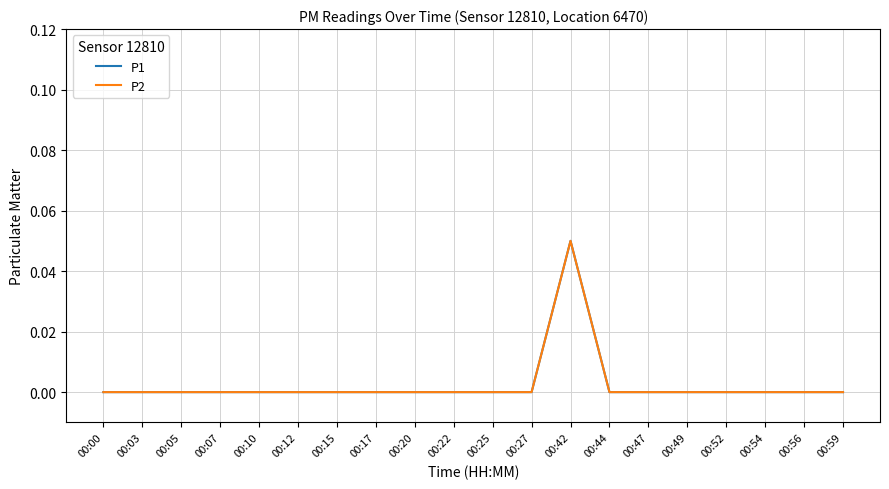

Is this an area chart (filled region under the line)?

No